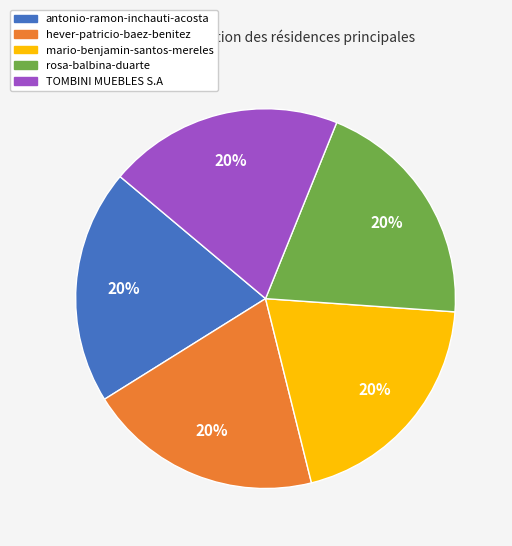

The antonio-ramon-inchauti-acosta slice represents 15% of the pie. True or false?

False